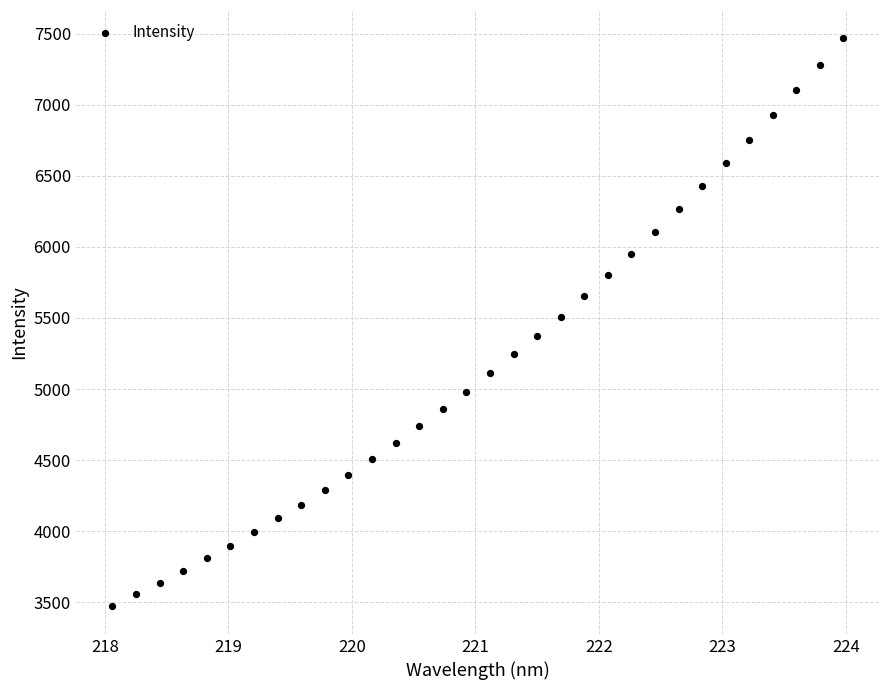

What is the range of X values (max minus min)?

5.9